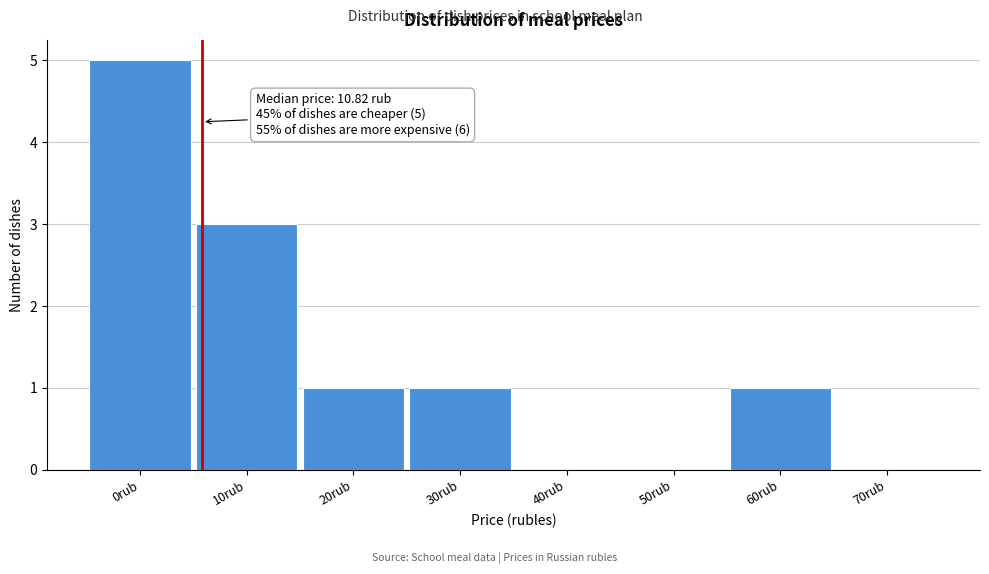

Reading left to right, transcribe all the data shown in this chart.

0rub=5	10rub=3	20rub=1	30rub=1	40rub=0	50rub=0	60rub=1	70rub=0